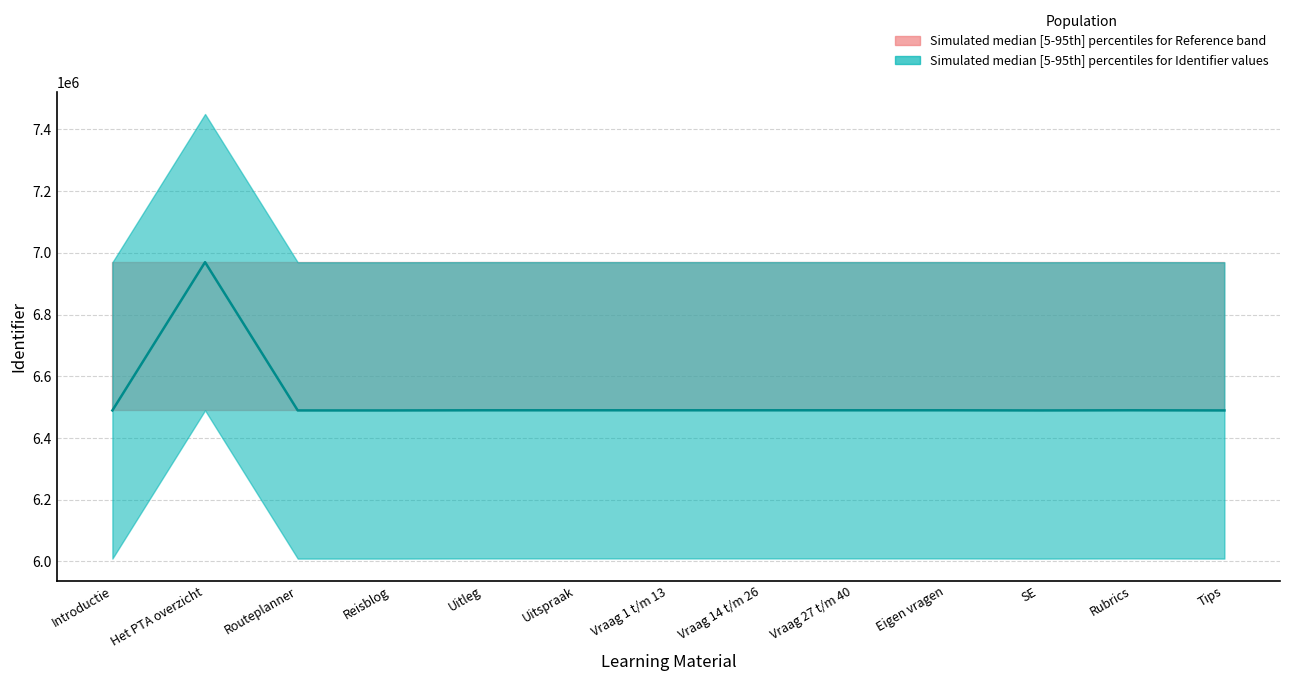

True or false: Identifier_median and Identifier_lower intersect in this chart.

False